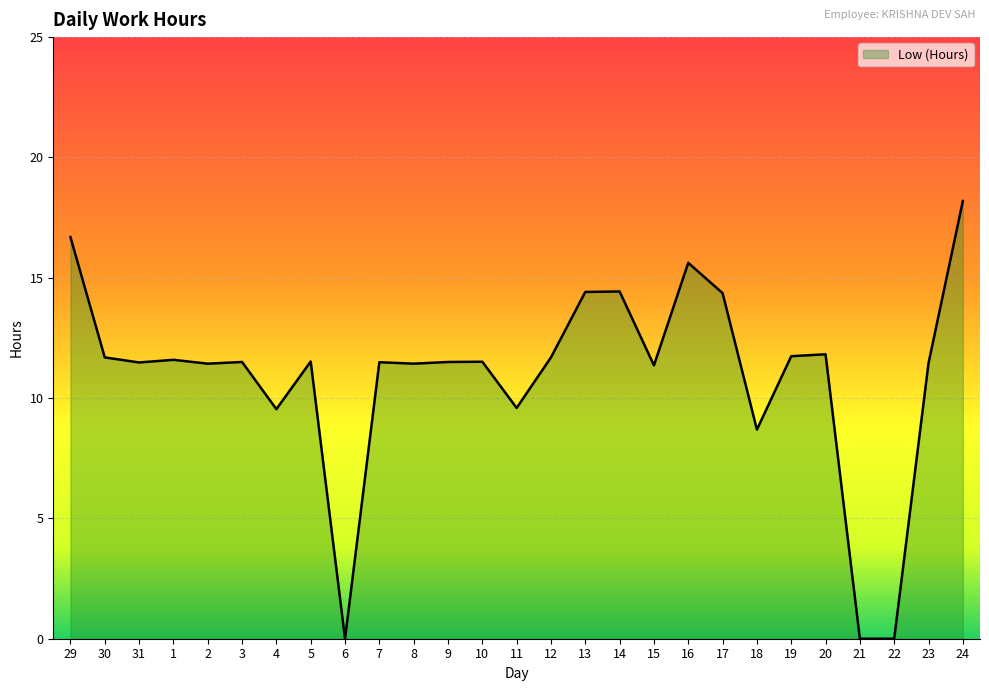

How many values are below 11?

6